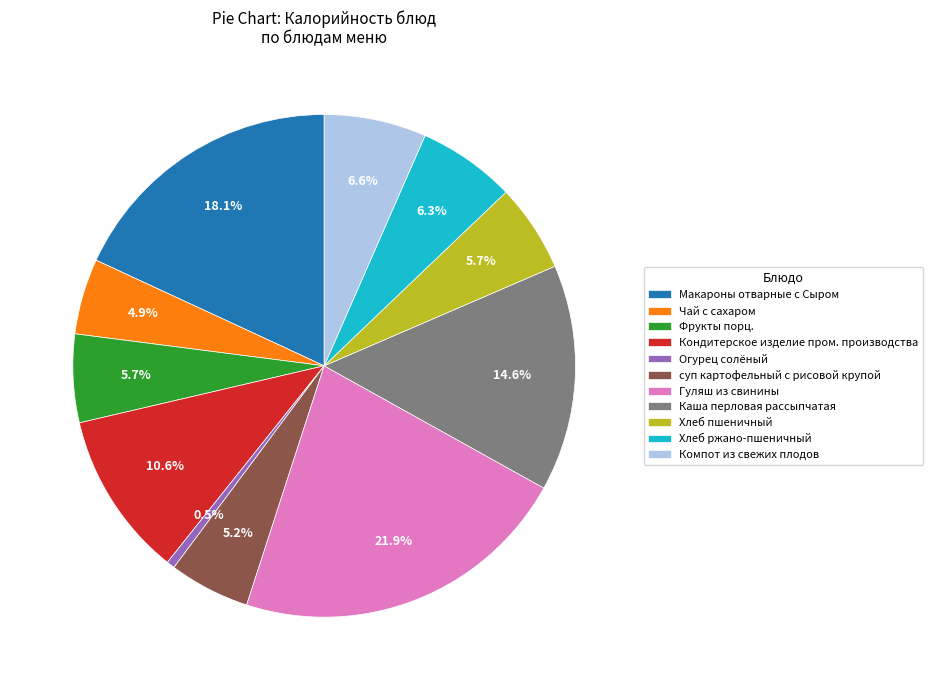

Between Хлеб ржано-пшеничный and Каша перловая рассыпчатая, which is larger?

Каша перловая рассыпчатая